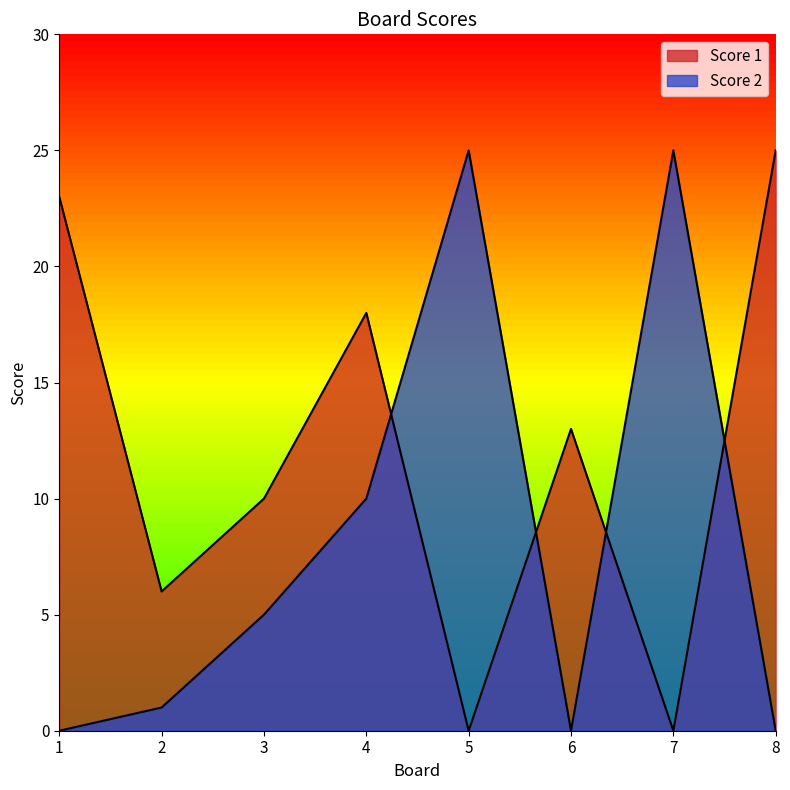

How many intersections are there between Score 1 and Score 2?

4